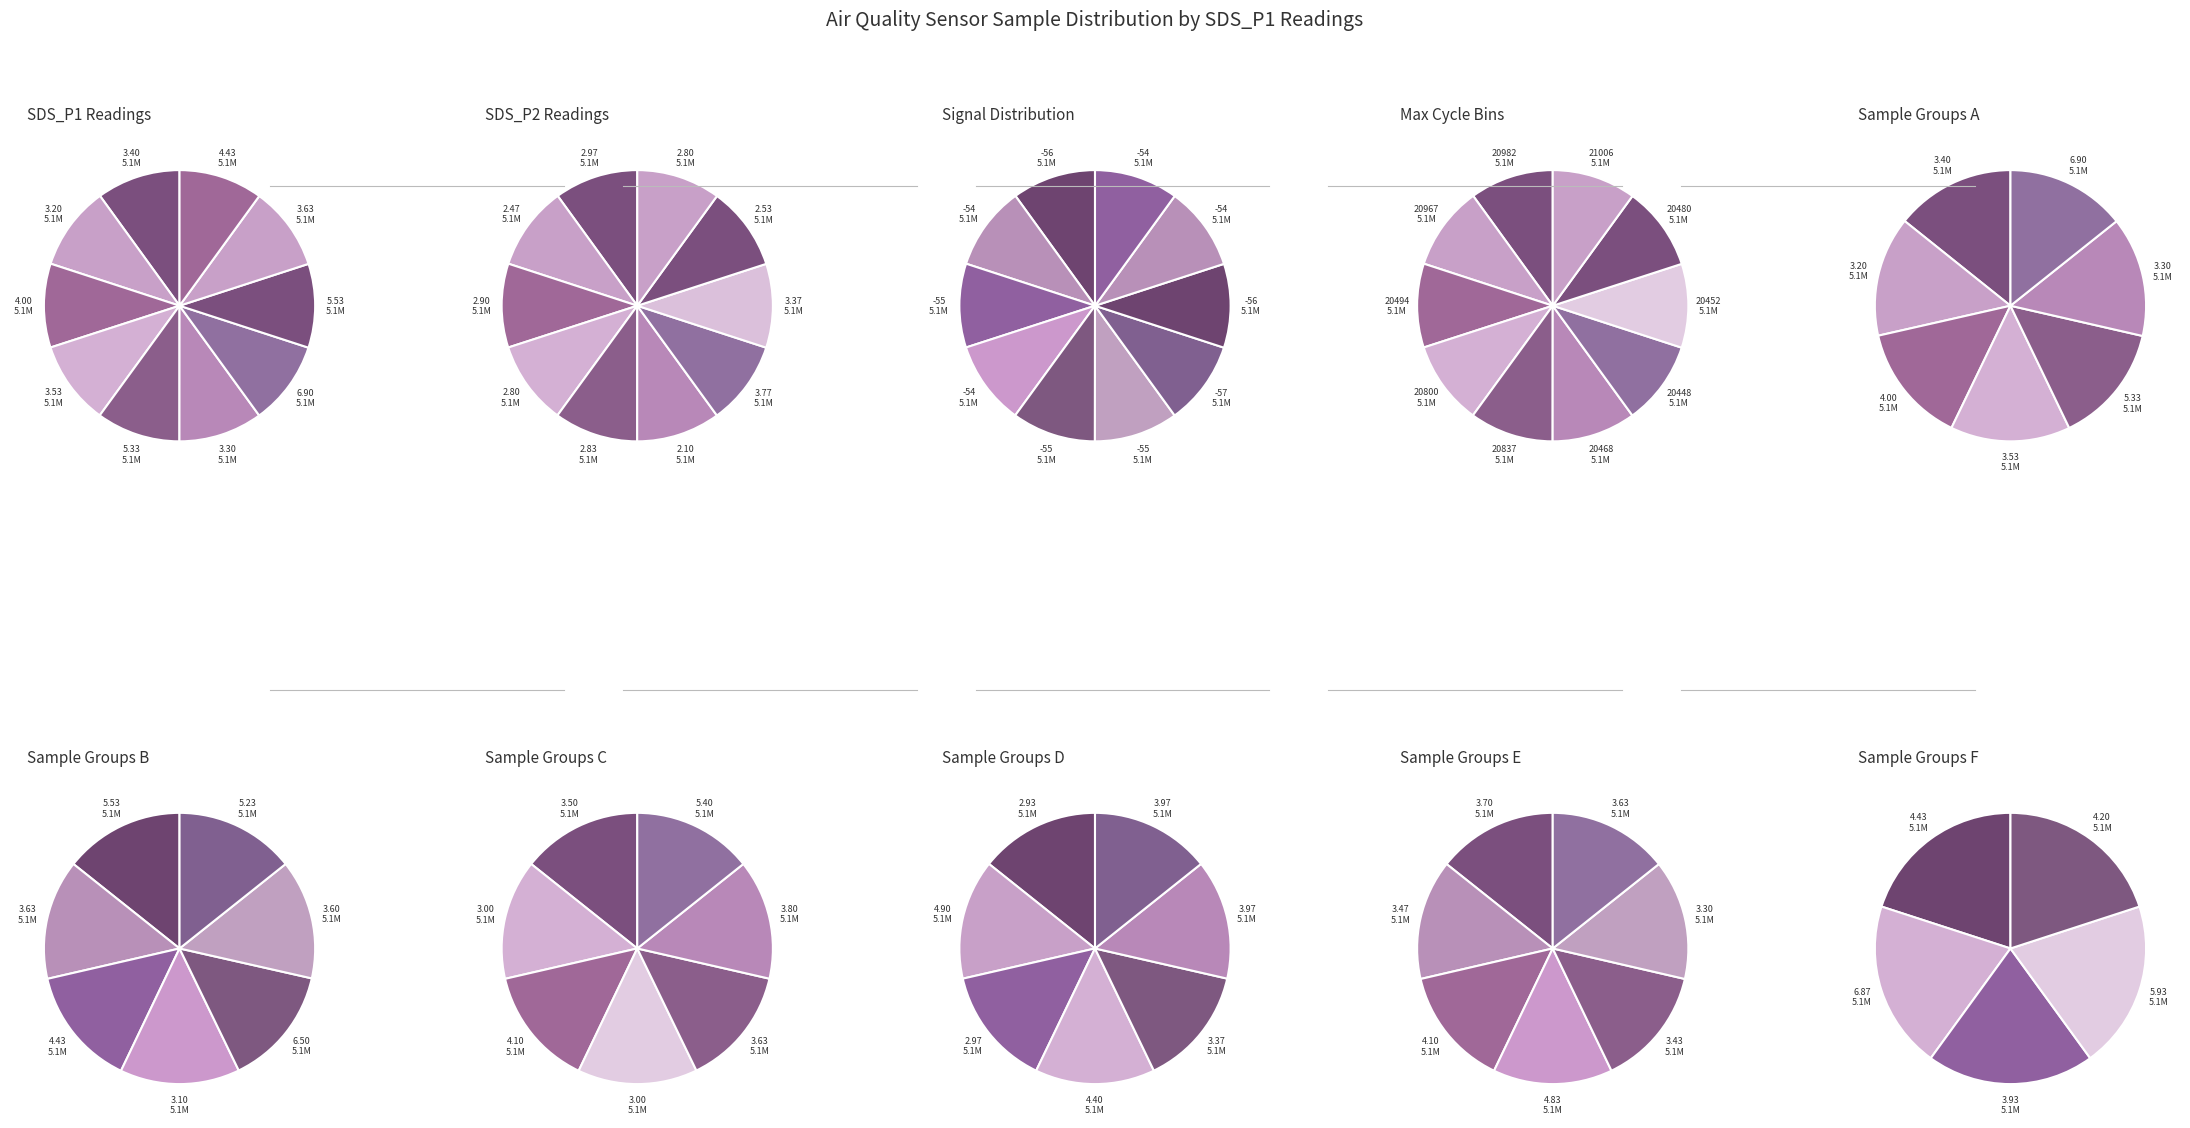

To the nearest percent, what percentage of the pie is 2?

10%